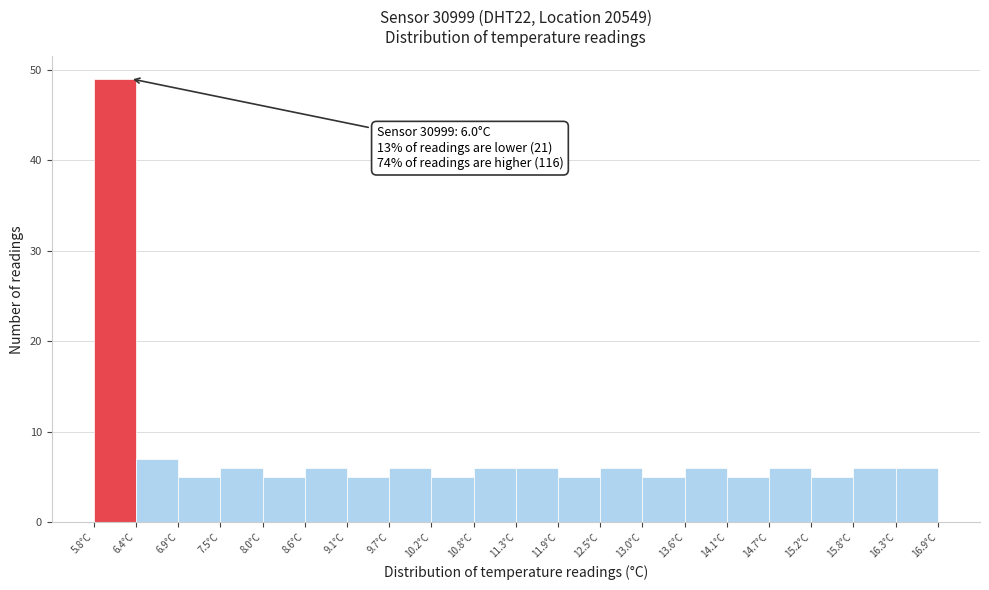

Which range on the x-axis has the tallest bar?

5.8 to 6.4